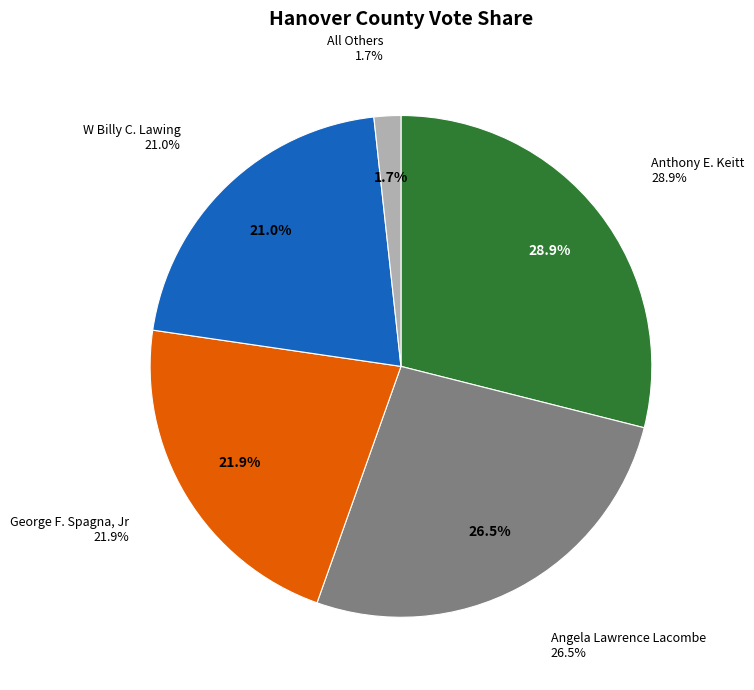

Is W Billy C. Lawing the majority of the pie?

No